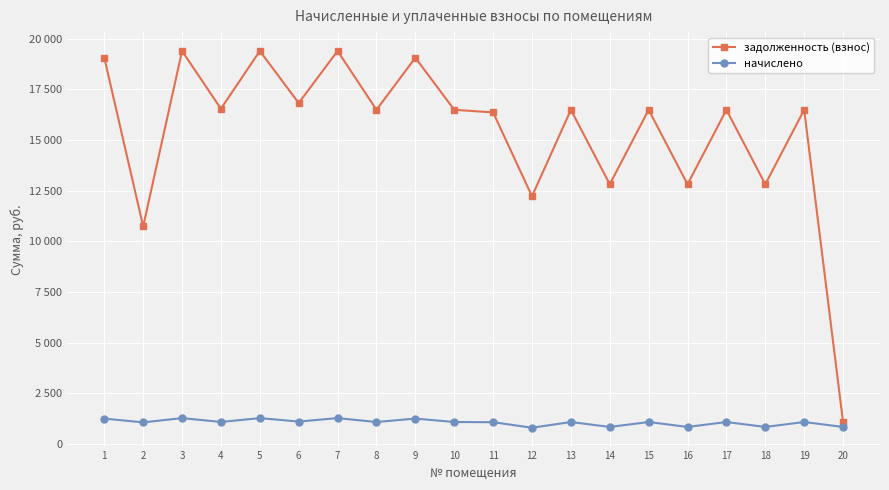

Is this an area chart (filled region under the line)?

No